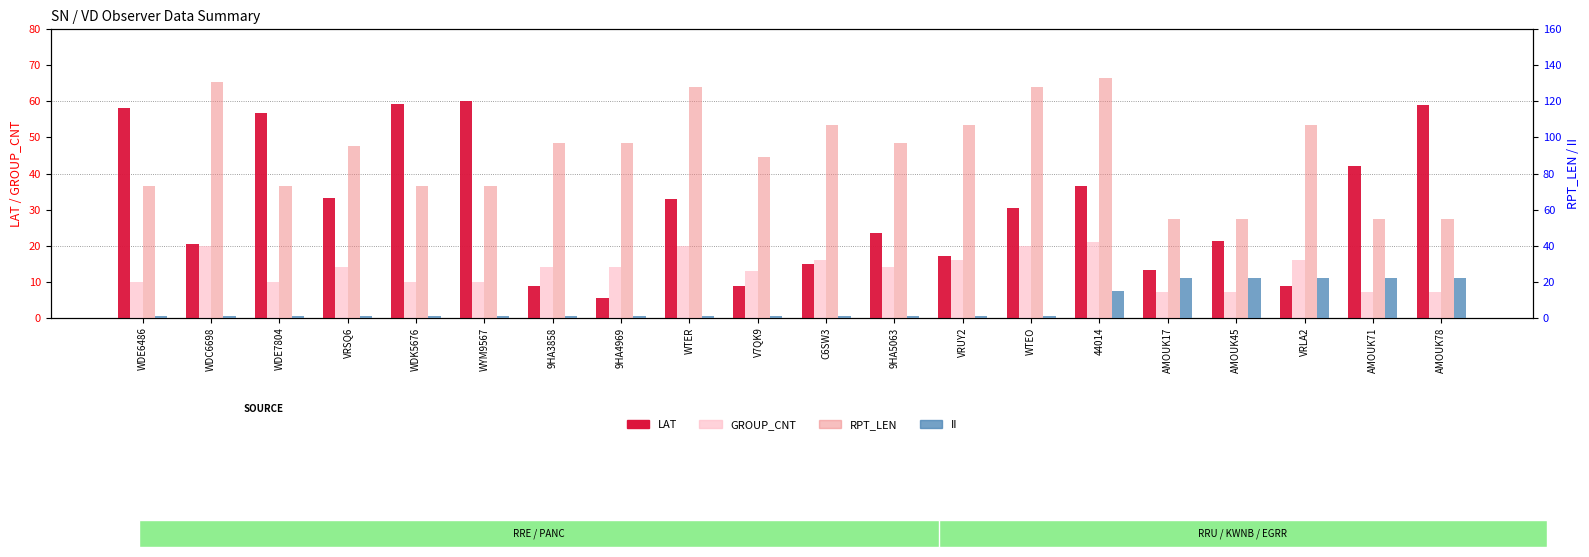

What position from the left is V7QK9?

10